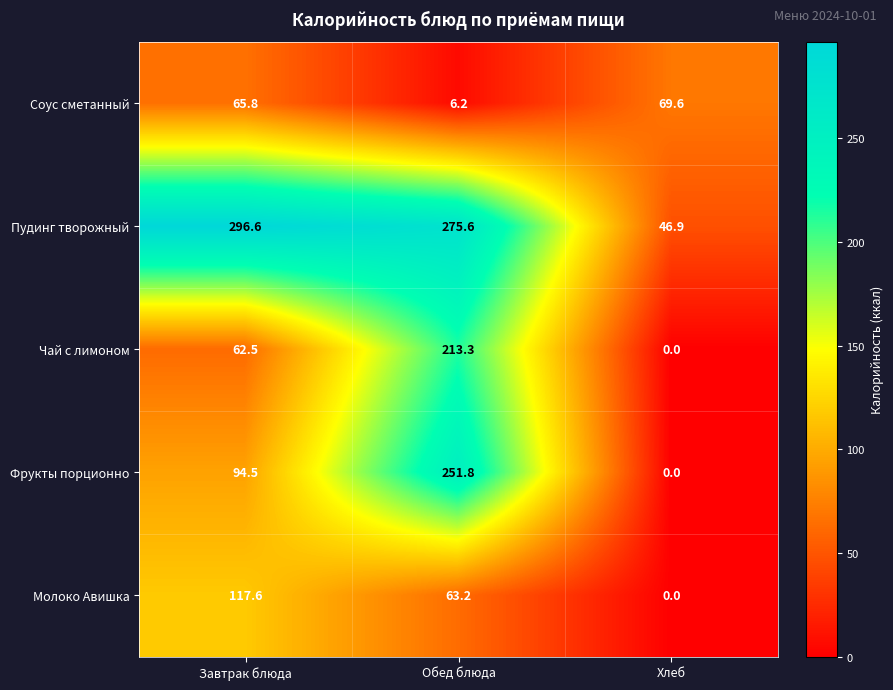

Count the number of data series in this chart.

5